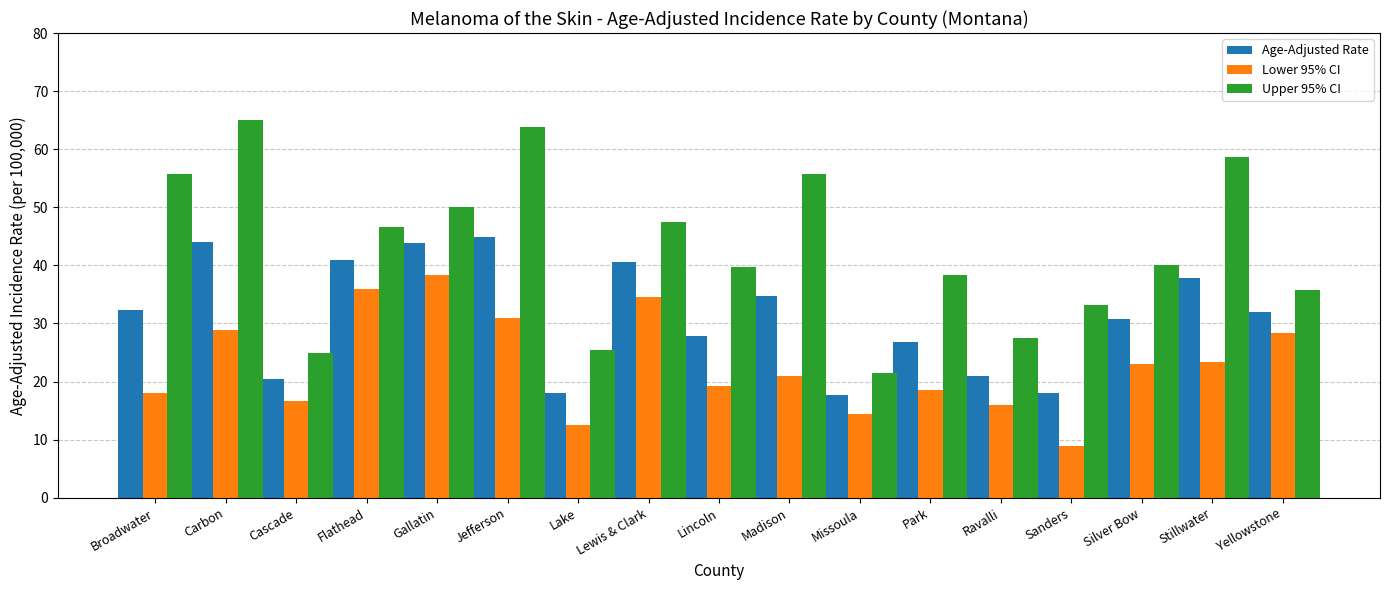

Between Missoula and Stillwater, which series saw the biggest shift?

Upper 95% CI